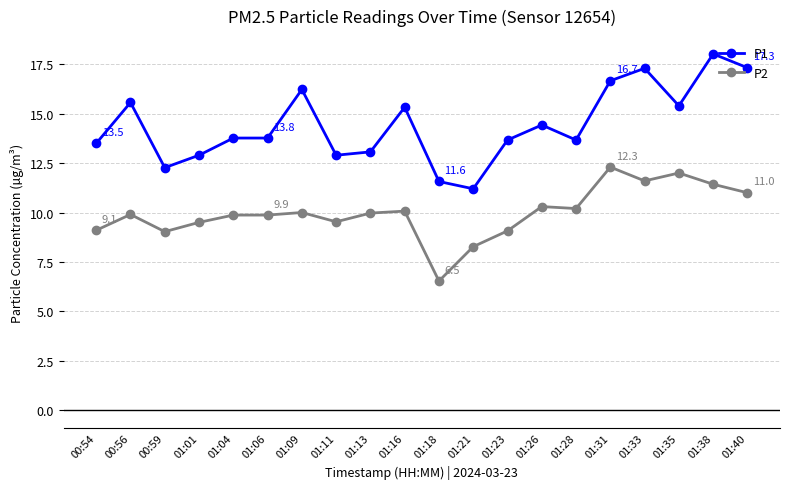

How many categories are shown in the chart?

20